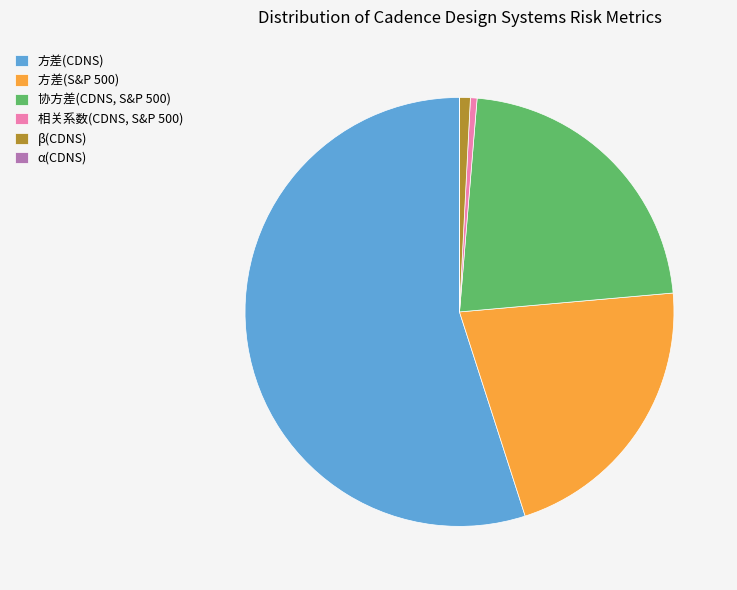

Is there a majority slice in this chart?

Yes